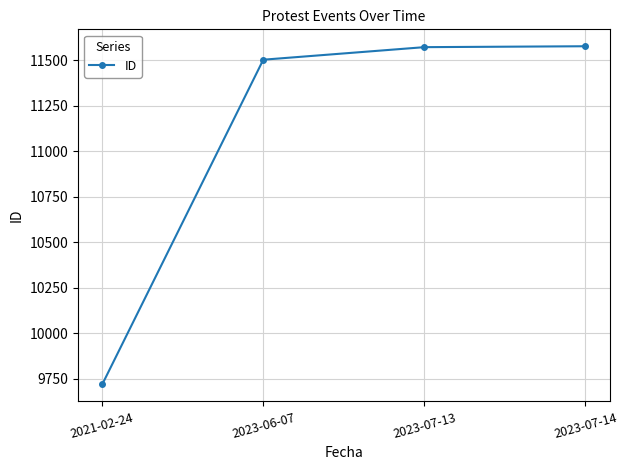

Read the value at 2023-07-13, to the nearest 10.

11570